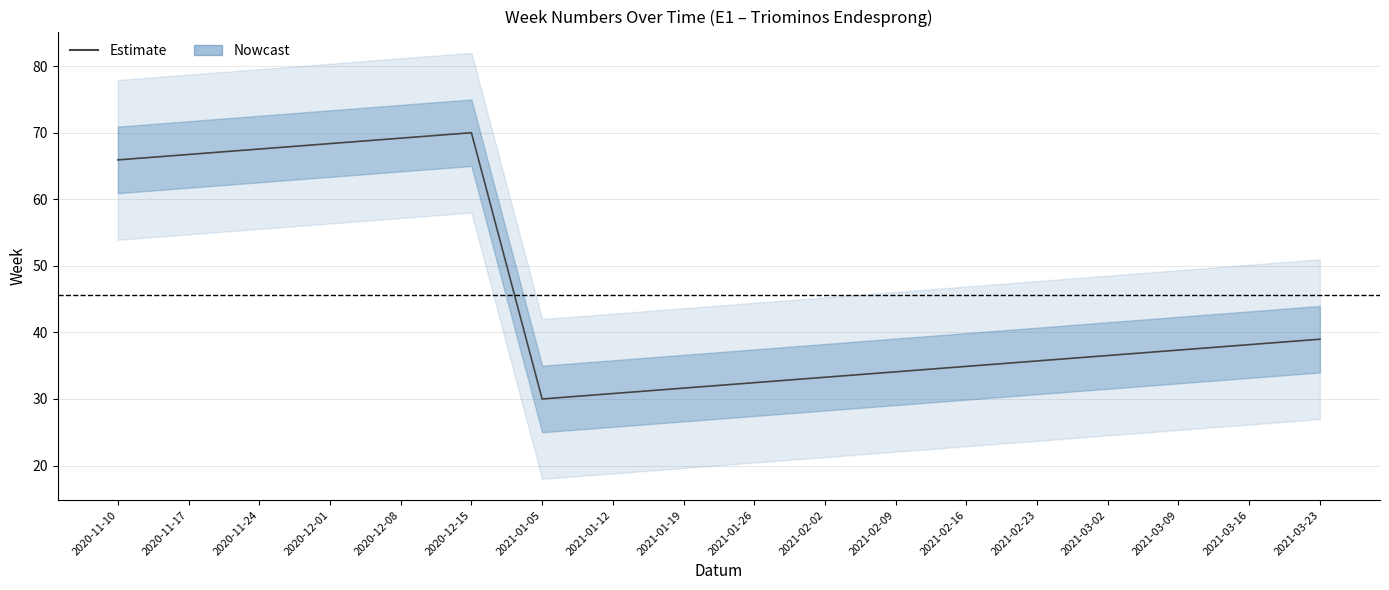

How many data points are above 37?

9